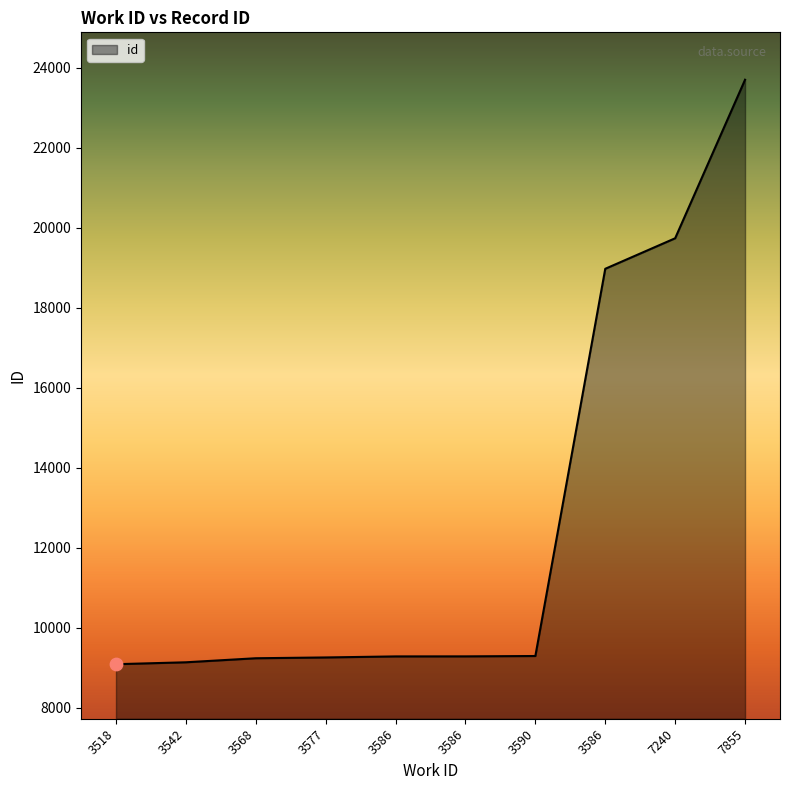

Is this an area chart (filled region under the line)?

Yes